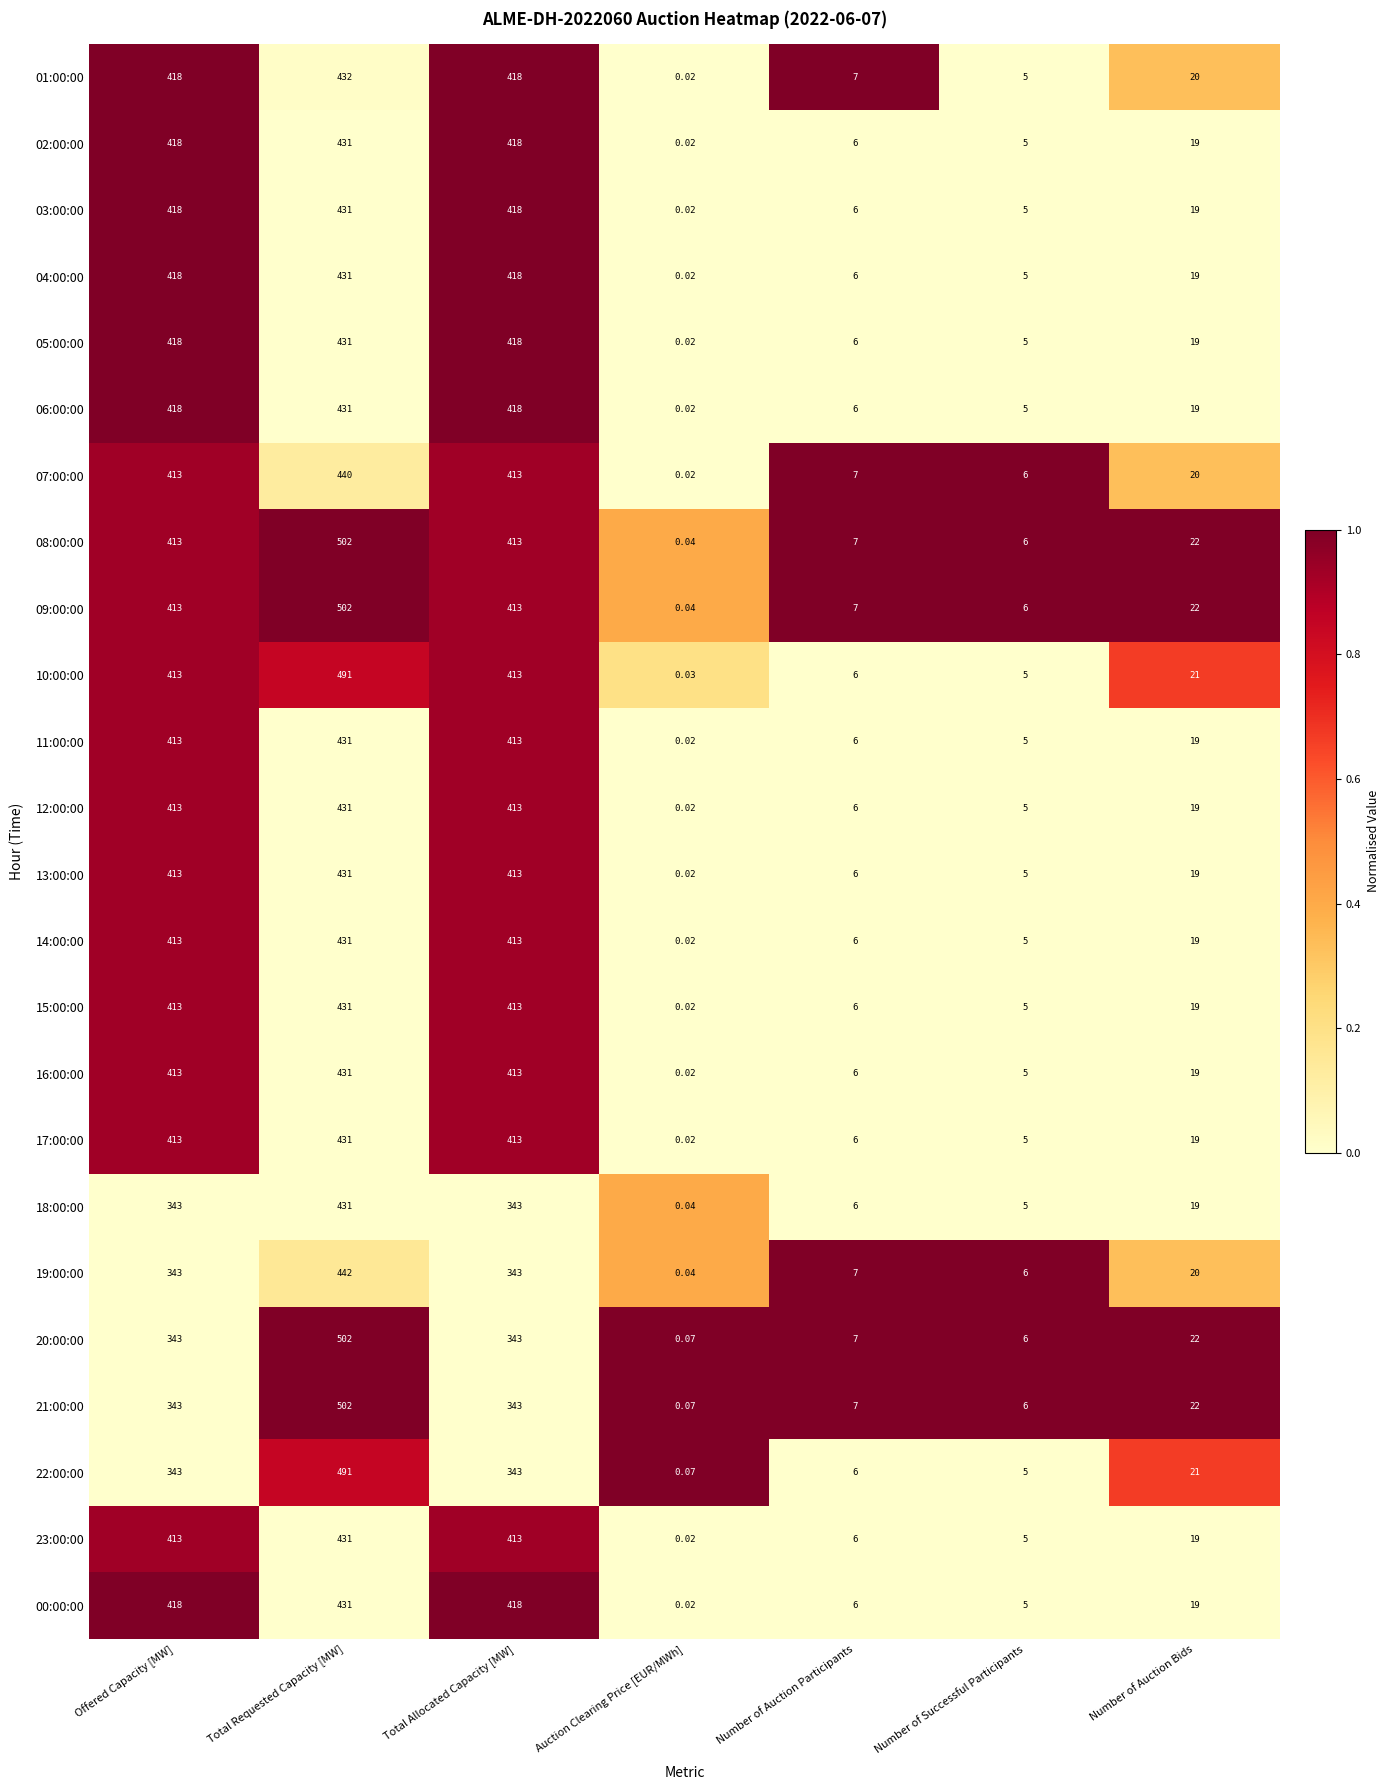

At which label does 04:00:00 first exceed 19?

Offered Capacity [MW]